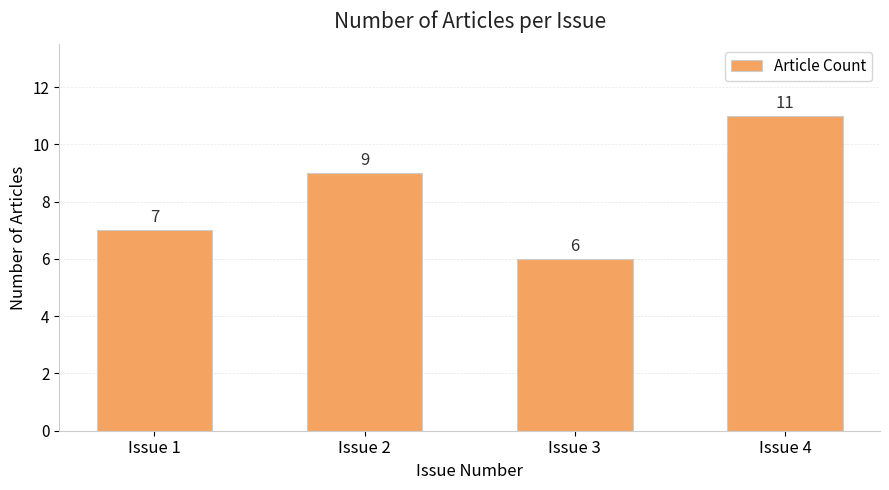

True or false: the data shows 3 at Issue 4.

False